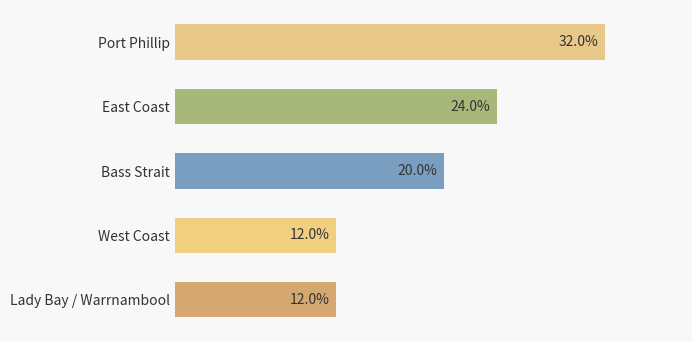

At which category does the chart reach its peak across all series?

Port Phillip